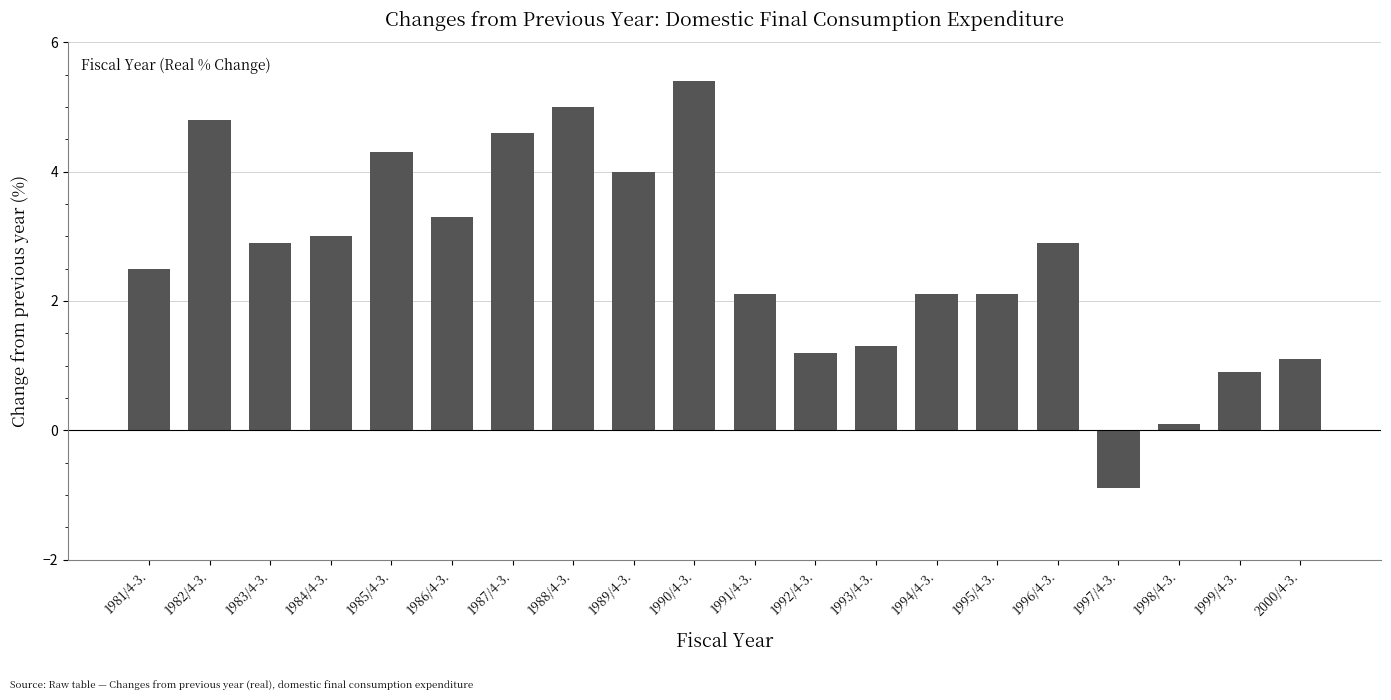

Does the chart contain any negative values?

Yes